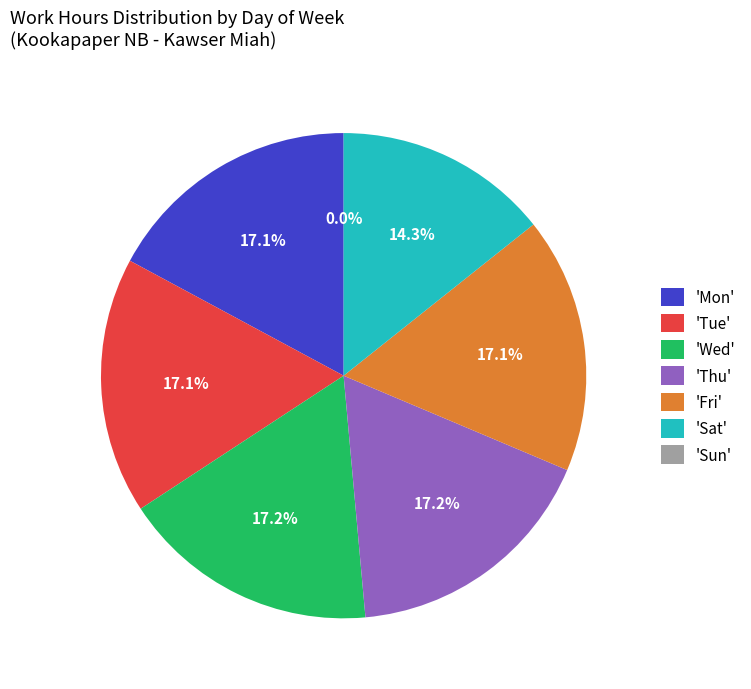

Is there a majority slice in this chart?

No